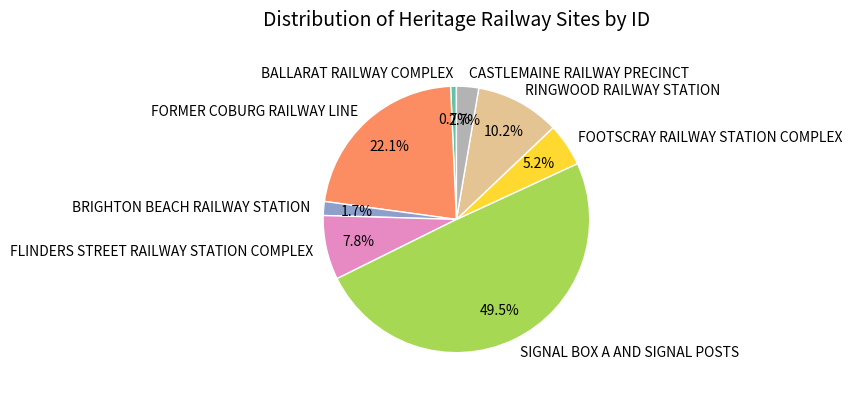

Combined, do RINGWOOD RAILWAY STATION and BRIGHTON BEACH RAILWAY STATION account for over 50%?

No